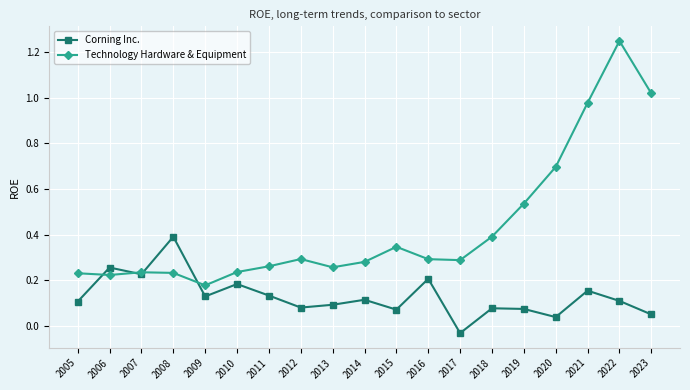

Rank the series by their maximum value, from lowest to highest.

Corning Inc., Technology Hardware & Equipment